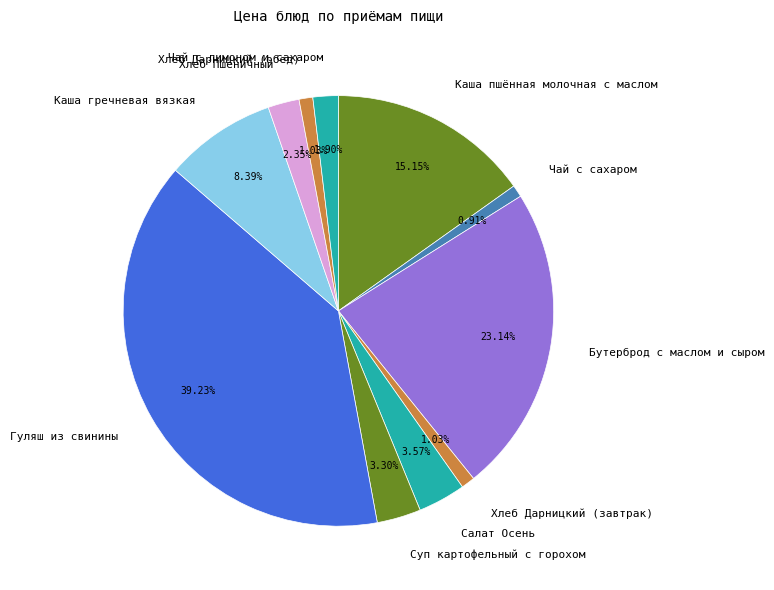

True or false: Гуляш из свинины accounts for 51% of the total.

False